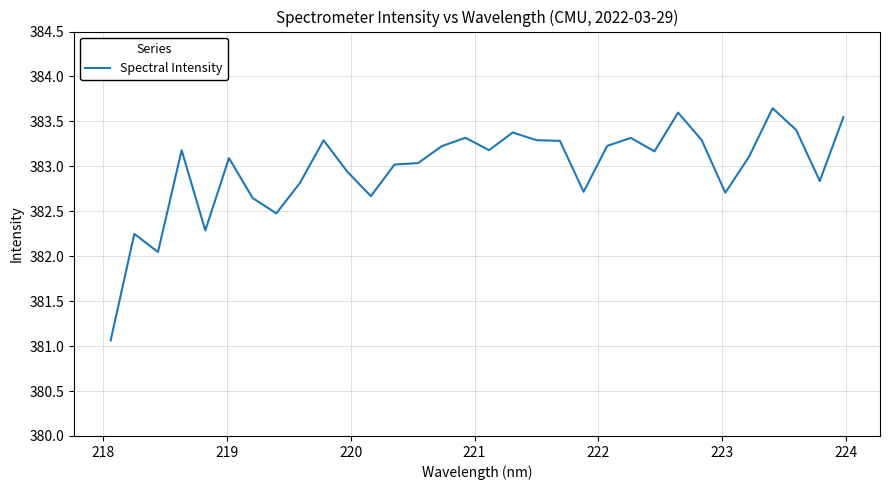

What is the sum of all values?

12255.1